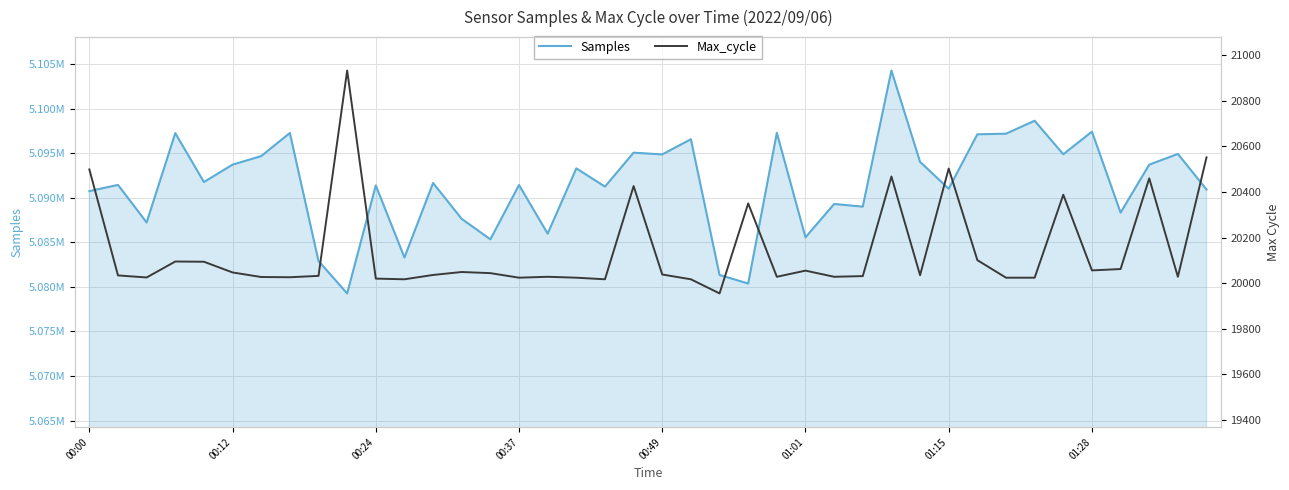

What is the difference between the second highest and minimum values in the Samples series?

19381